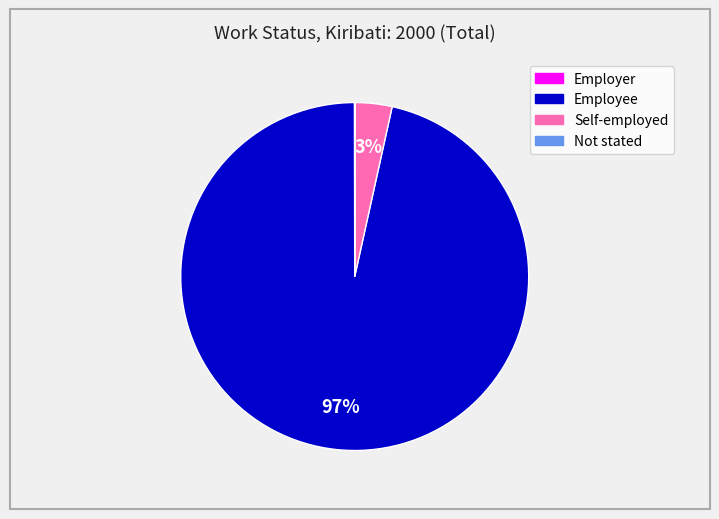

Which category accounts for the majority?

Employee